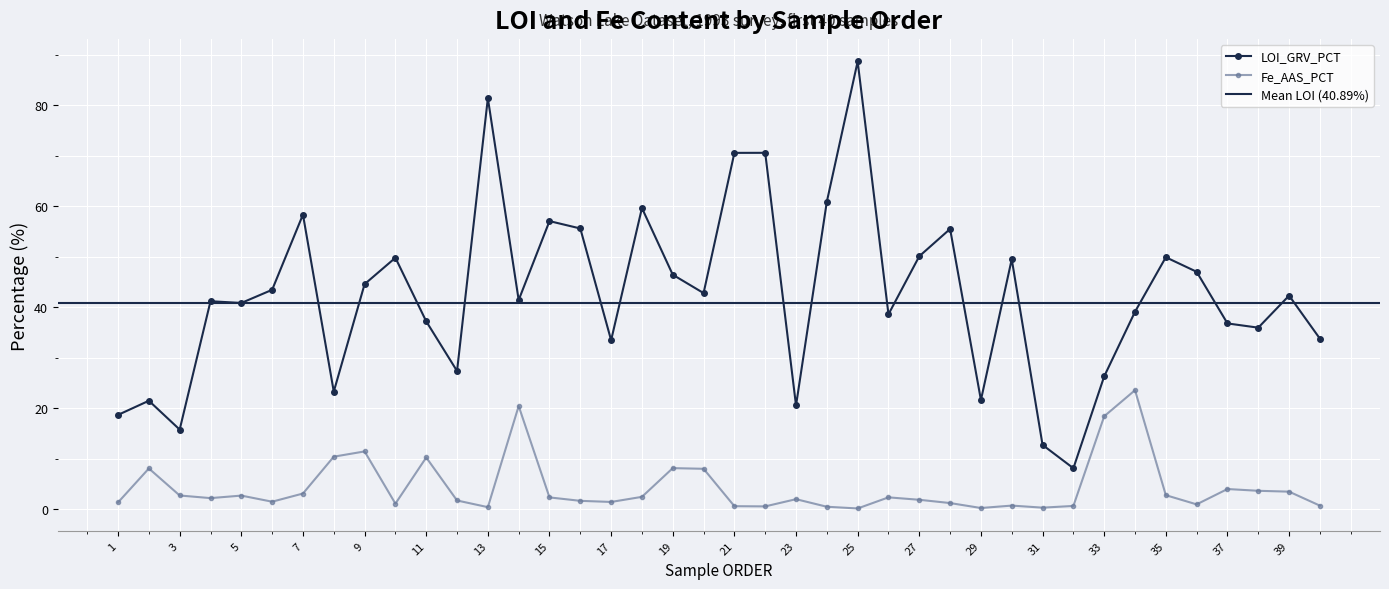

The value of Fe_AAS_PCT at 4 is 3.5. True or false?

False